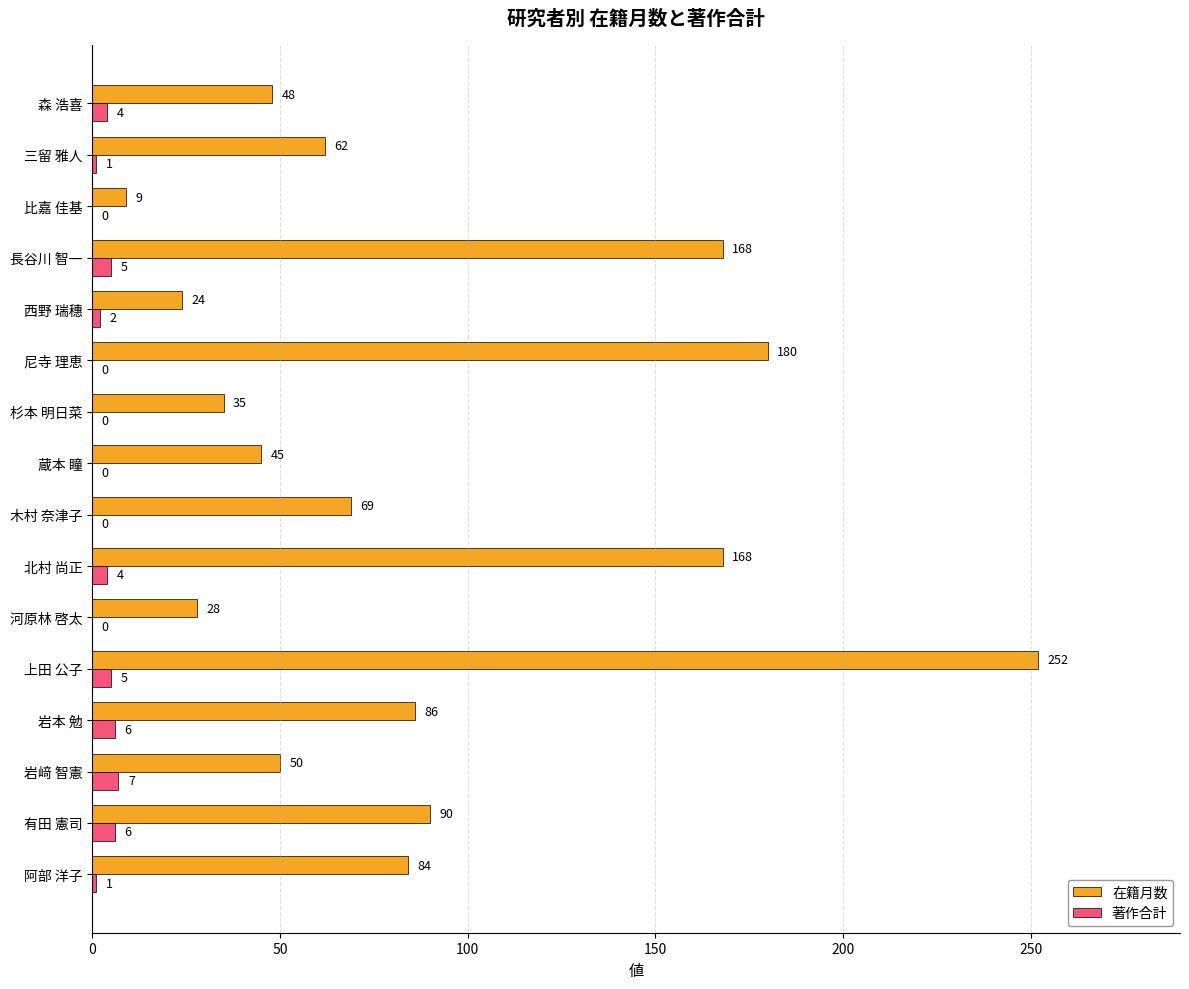

At which category is the sum across all series the highest?

上田 公子